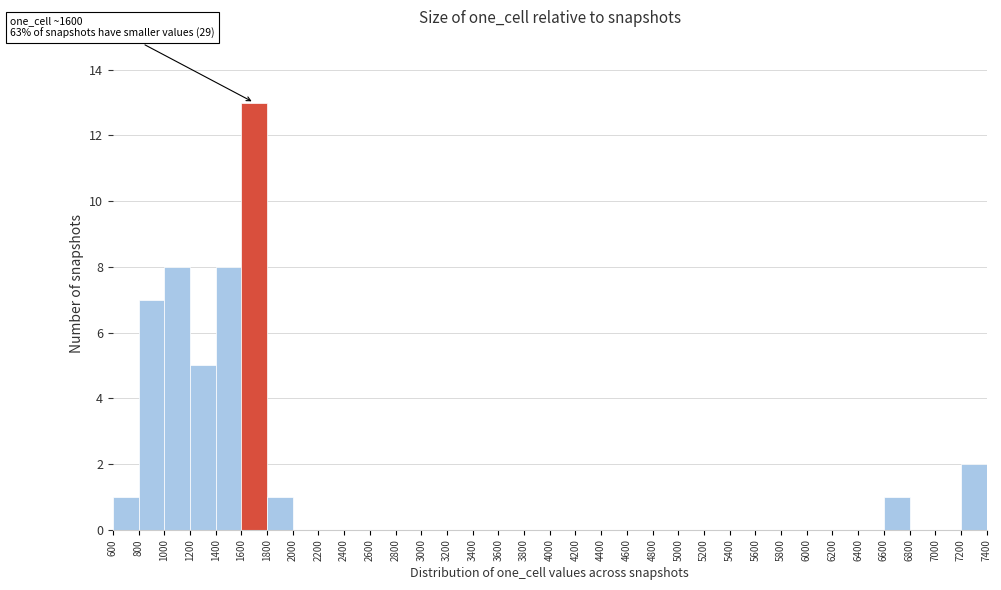

Over which range of the x-axis is the bar tallest?

1600 to 1800